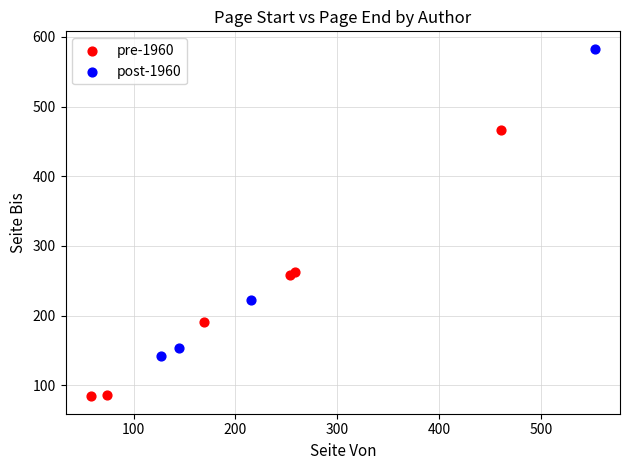

Which series contains the highest Y value?

post-1960